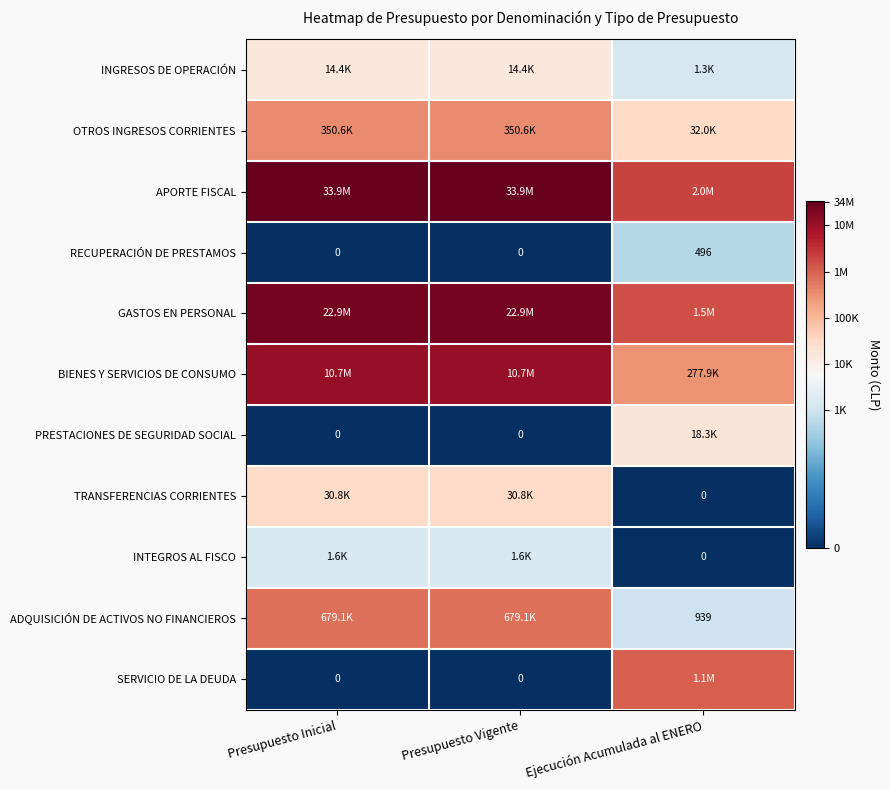

Which category has the highest value in the RECUPERACIÓN DE PRESTAMOS series?

Ejecución Acumulada al ENERO